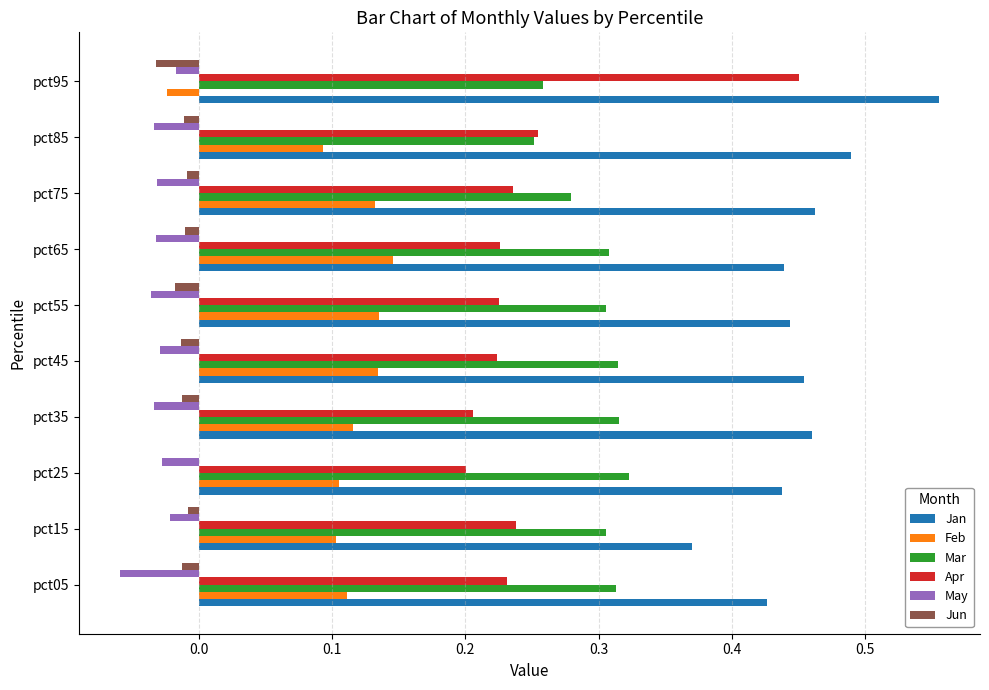

At which category does the chart reach its peak across all series?

pct95